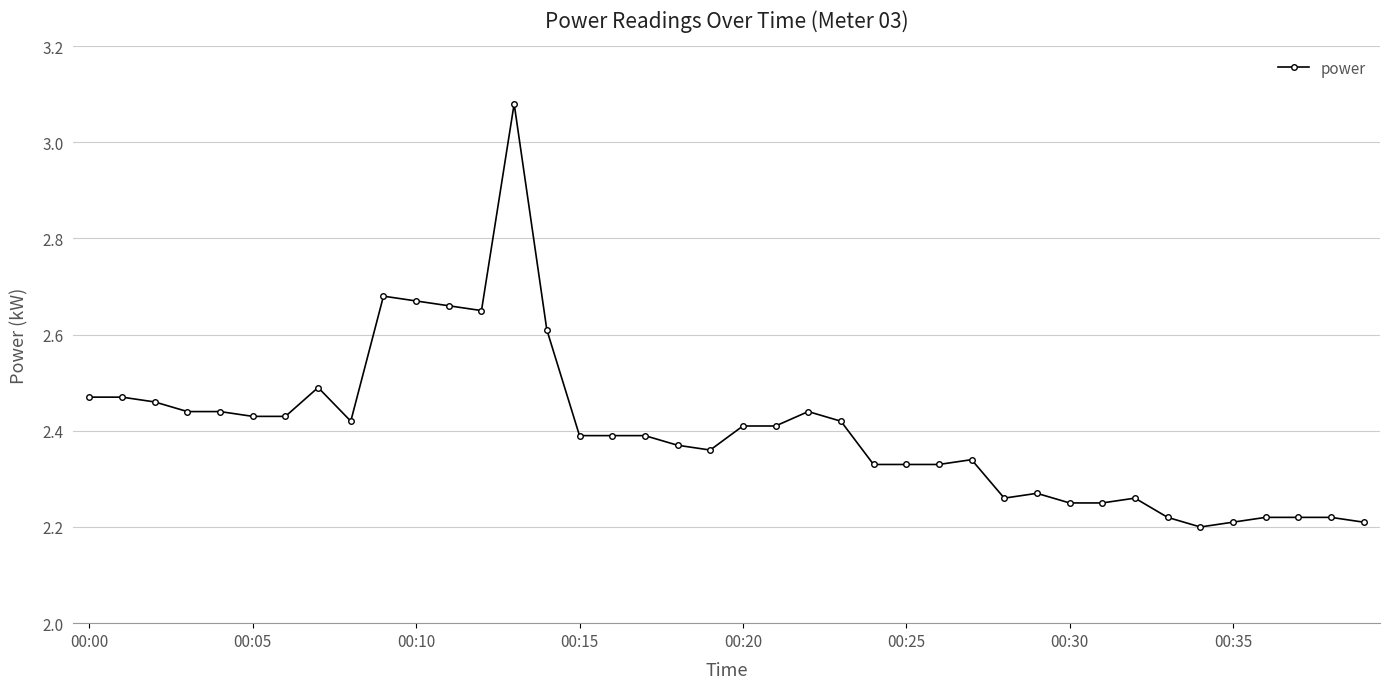

What is the difference between the maximum and minimum values?

0.9